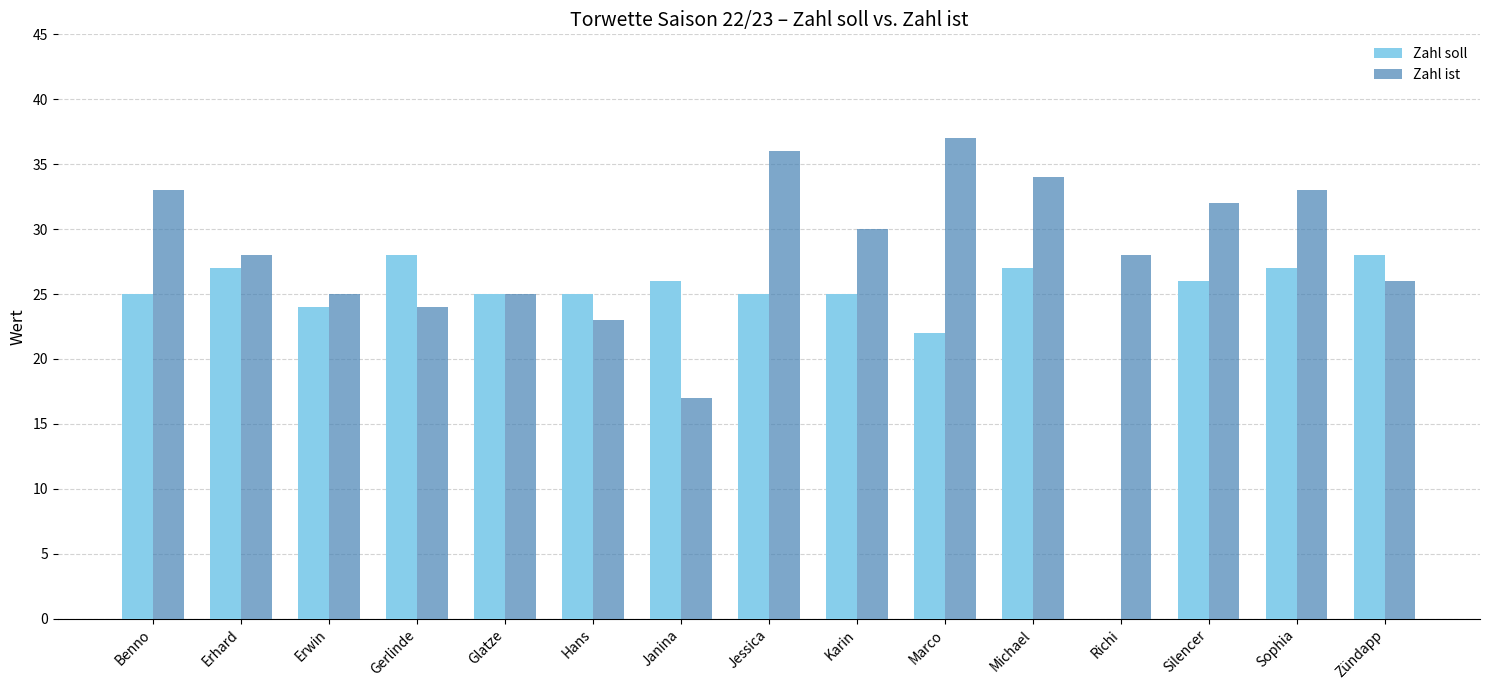

What is the approximate value of Zahl soll at Hans?

25